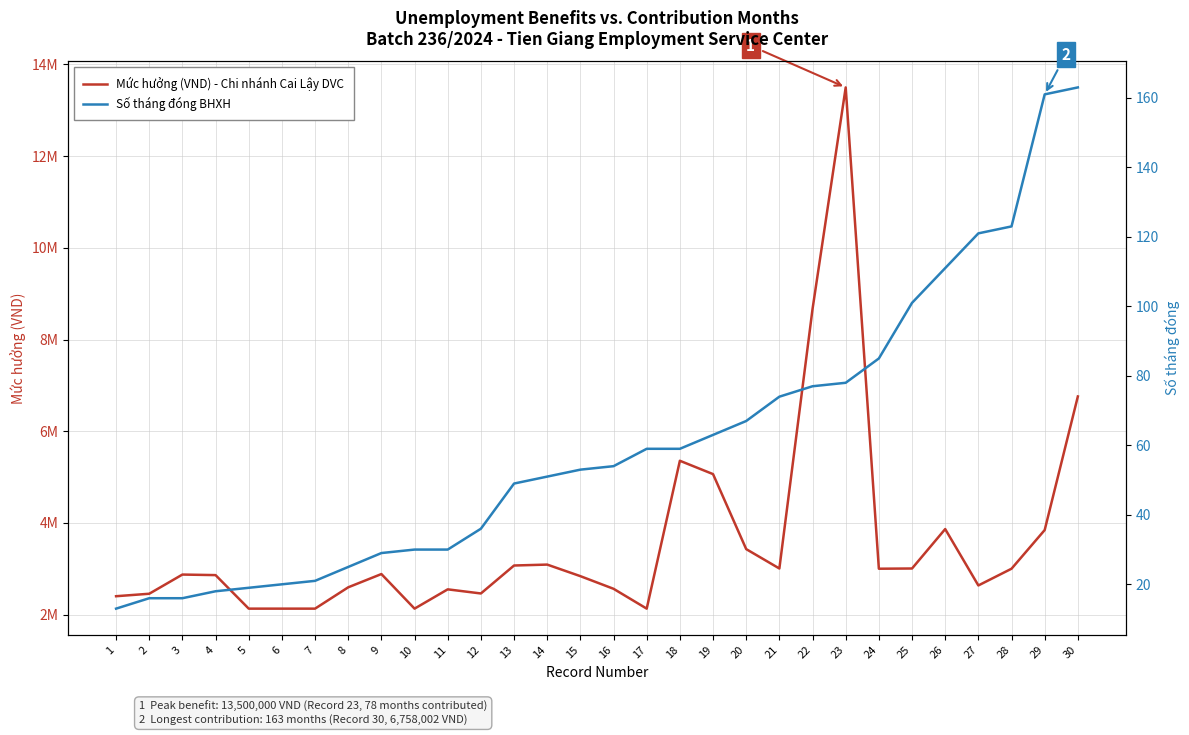

The value of Mức hưởng (VND) - Chi nhánh Cai Lậy DVC at 12 is 729093. True or false?

False